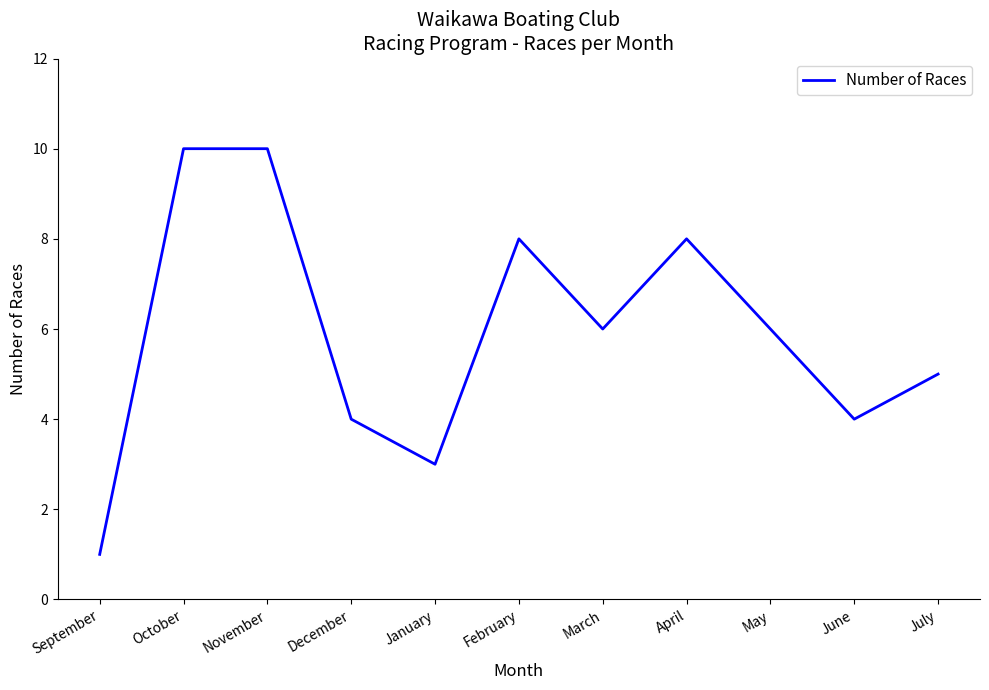

How many lines are shown in the chart?

1